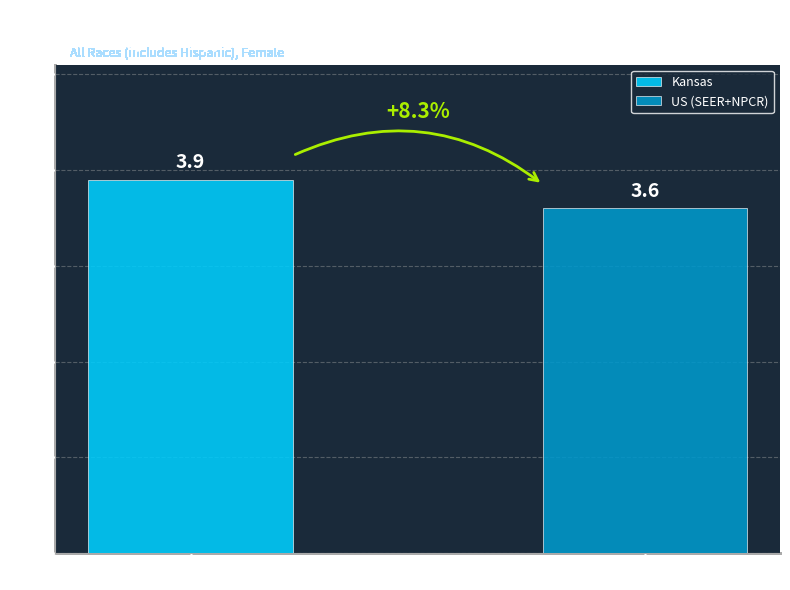

What is the smallest value displayed?

3.6